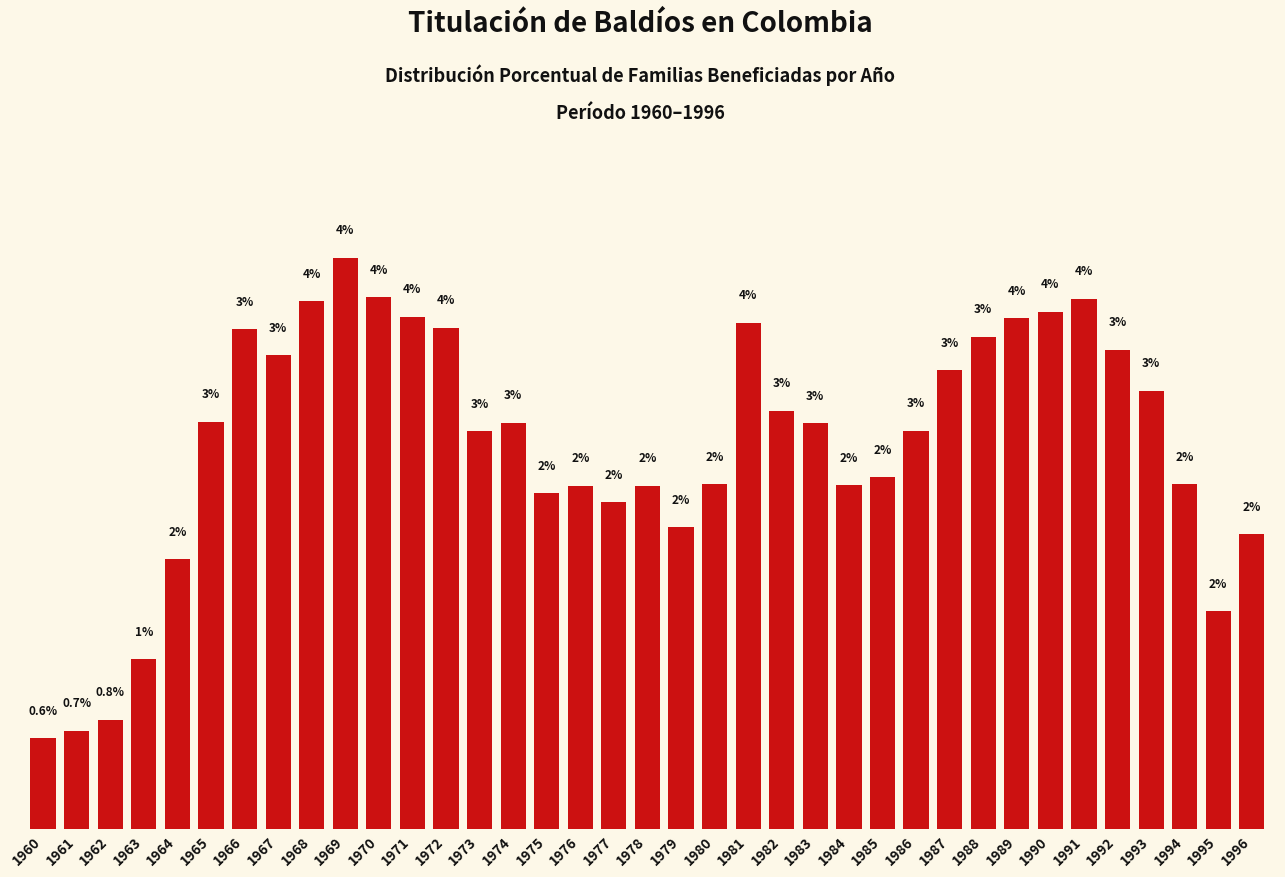

Are the bars horizontal?

No